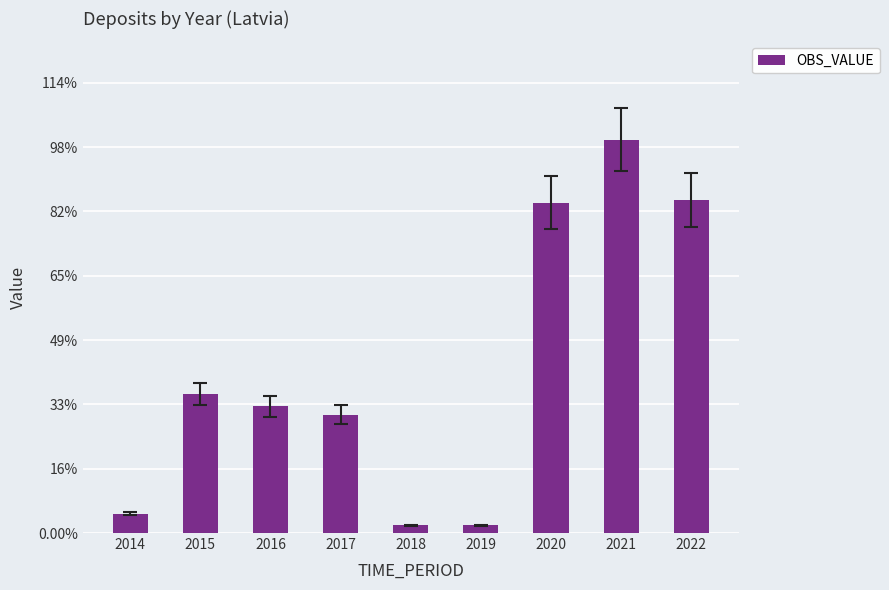

Which label corresponds to the smallest value in the chart?

2019